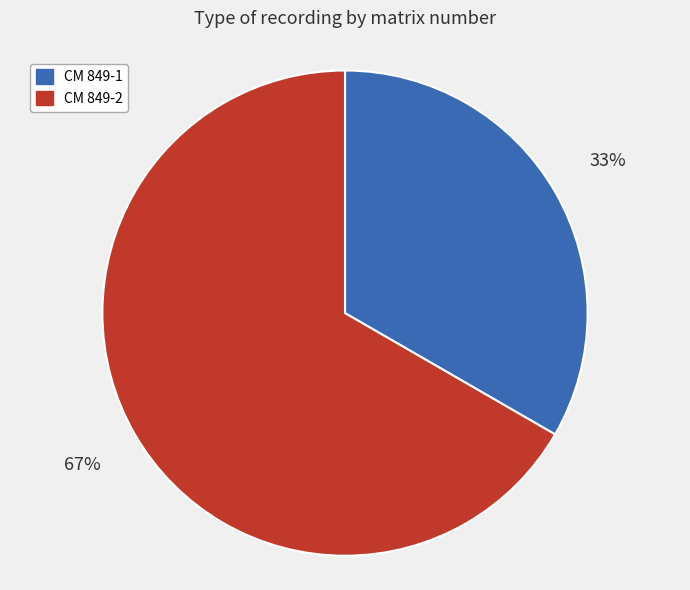

Do CM 849-1 and CM 849-2 together represent more than half of the pie?

Yes